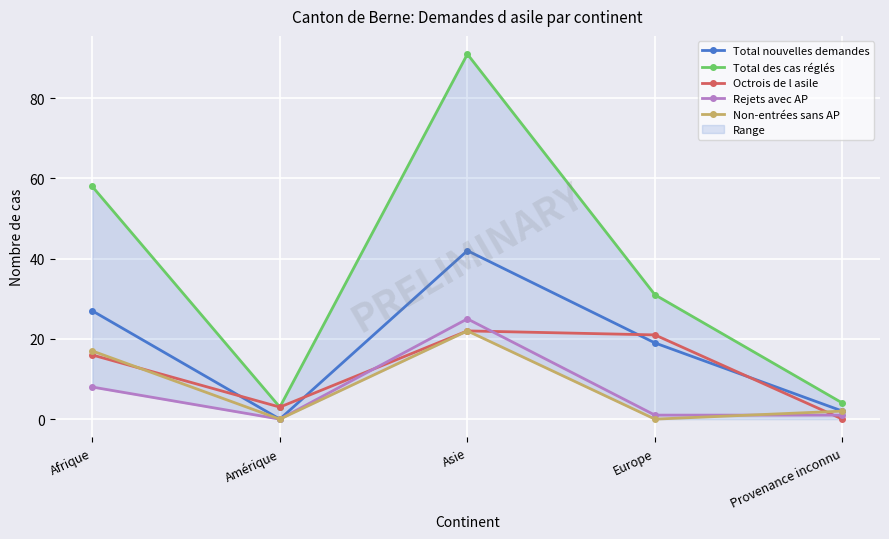

What is the difference between the Octrois de l asile values at Provenance inconnu and Asie?

22